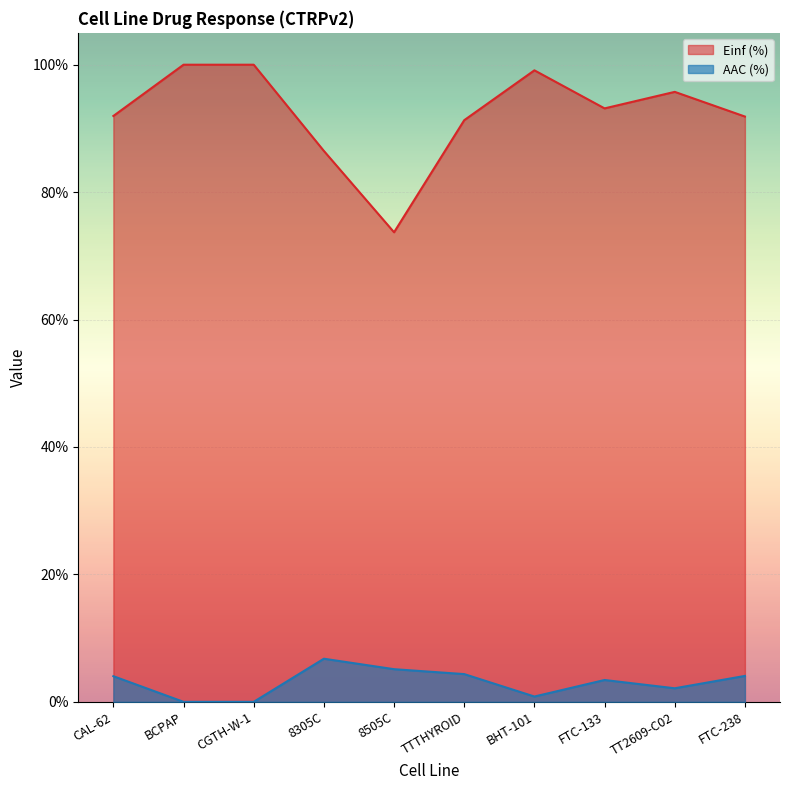

What is the label of the 6th point from the right?

8505C